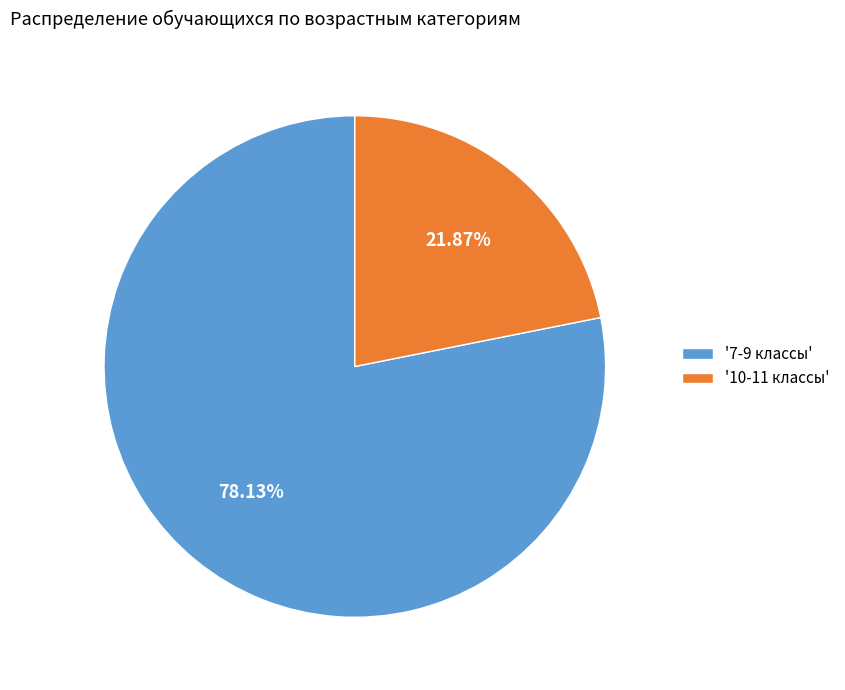

Which slice is the largest?

'7-9 классы'